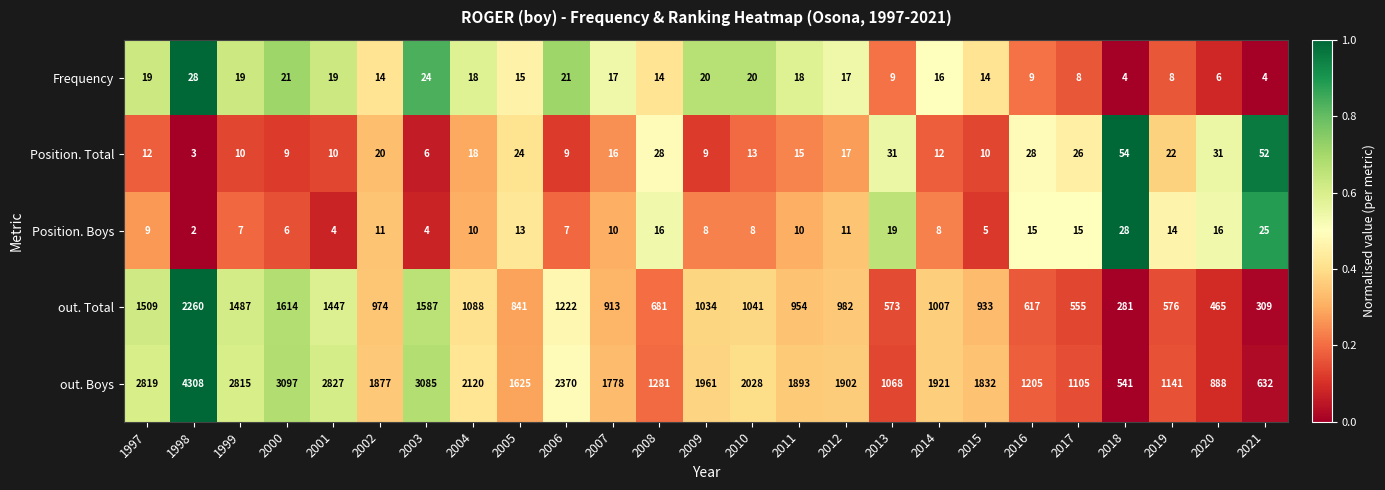

Is it true that out. Total equals 281 at 2018?

True